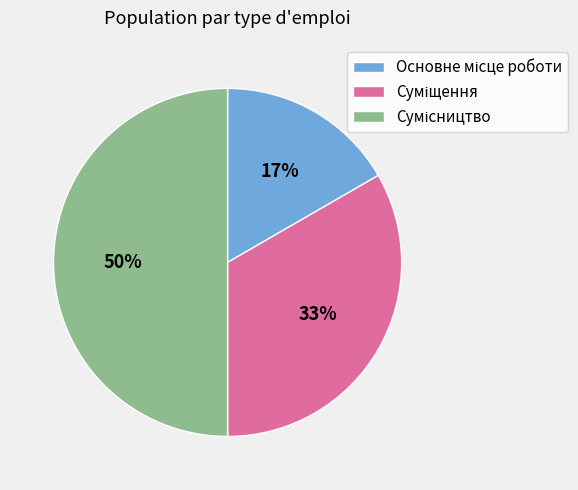

To the nearest percent, what is the difference between the largest and smallest slice percentages?

33%